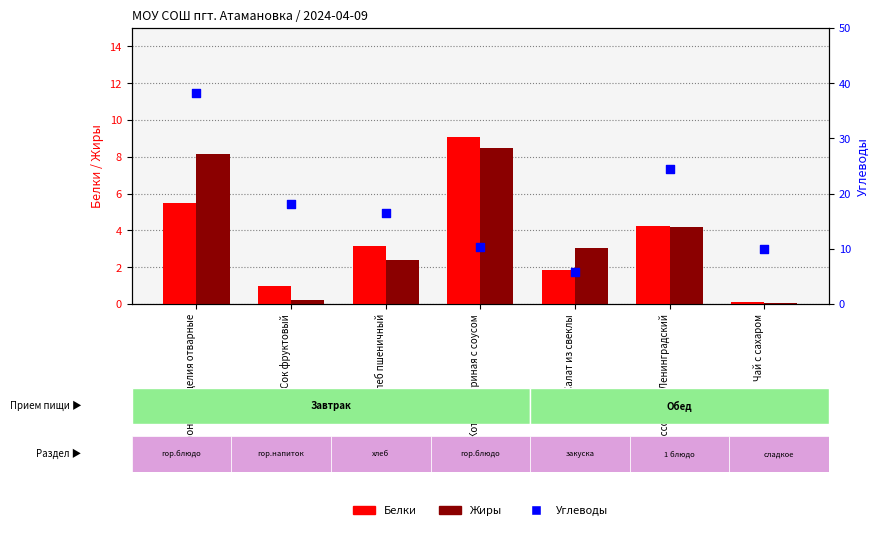

Which series reaches the minimum Y coordinate?

Жиры